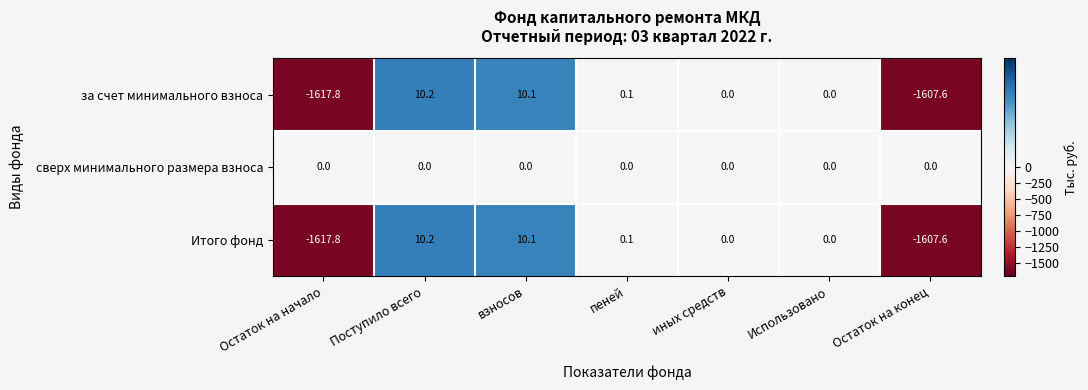

What is the difference between the Итого фонд values at пеней and Остаток на начало?

1617.9